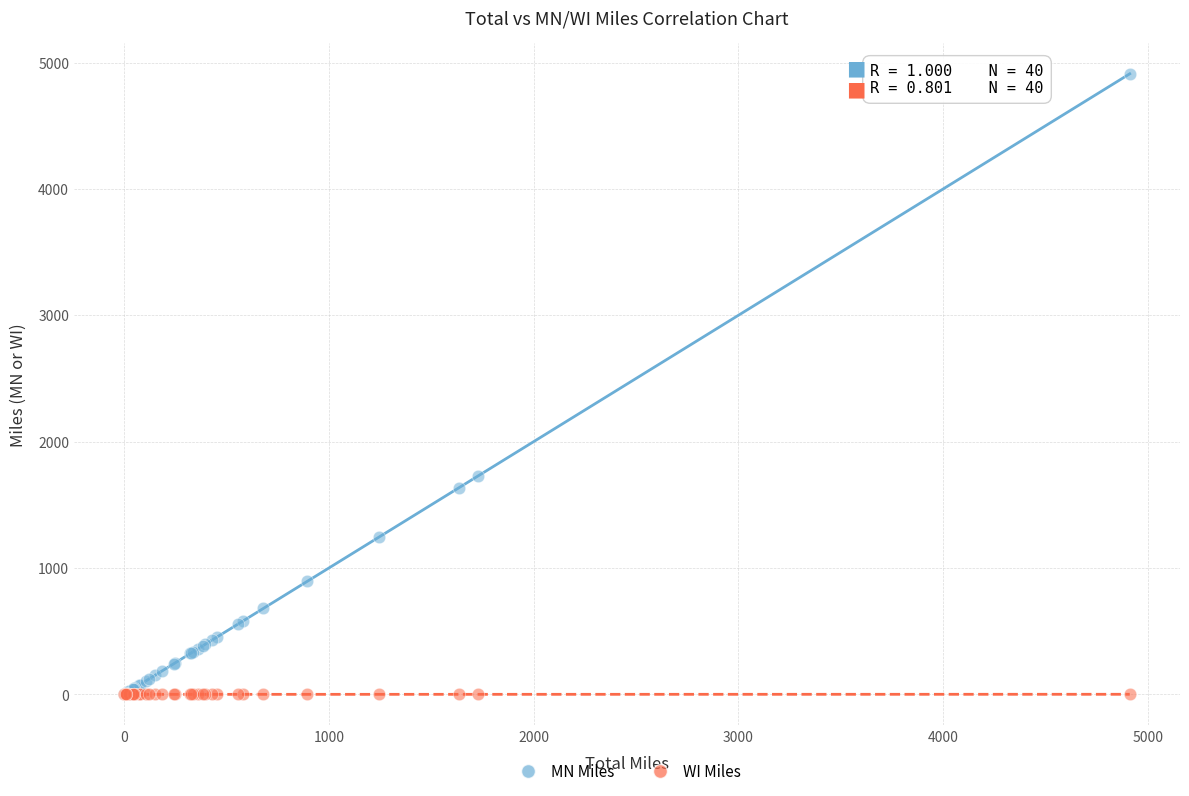

What are all the series names shown in the legend?

MN Miles, WI Miles